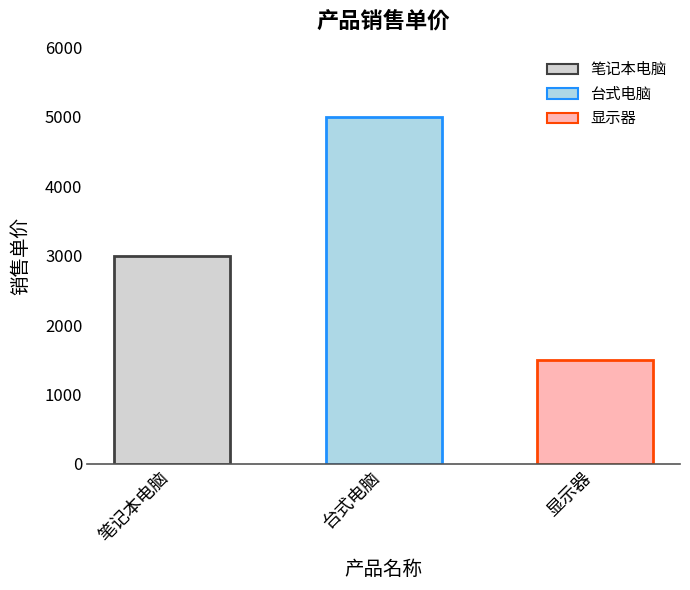

Reading left to right, extract all data points from this chart.

3000	5000	1500